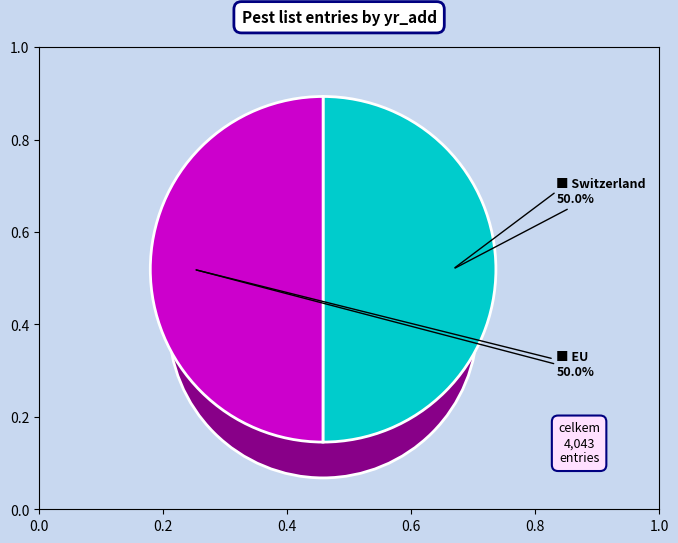

Which slice is the largest?

Switzerland